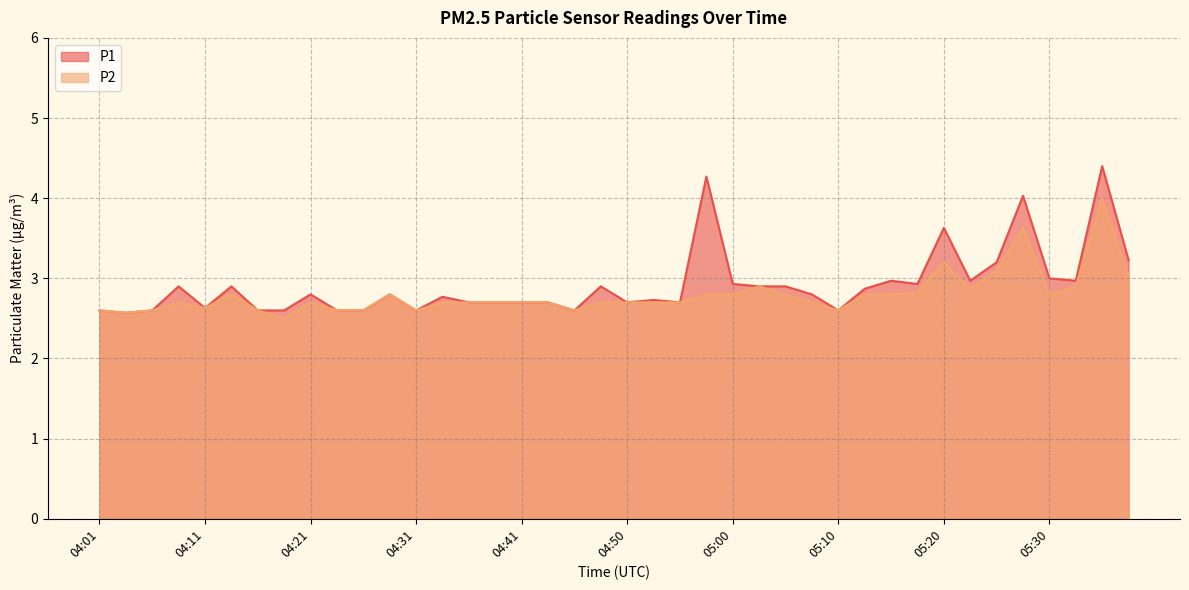

Which has a higher value, 04:28 or 04:21?

04:28